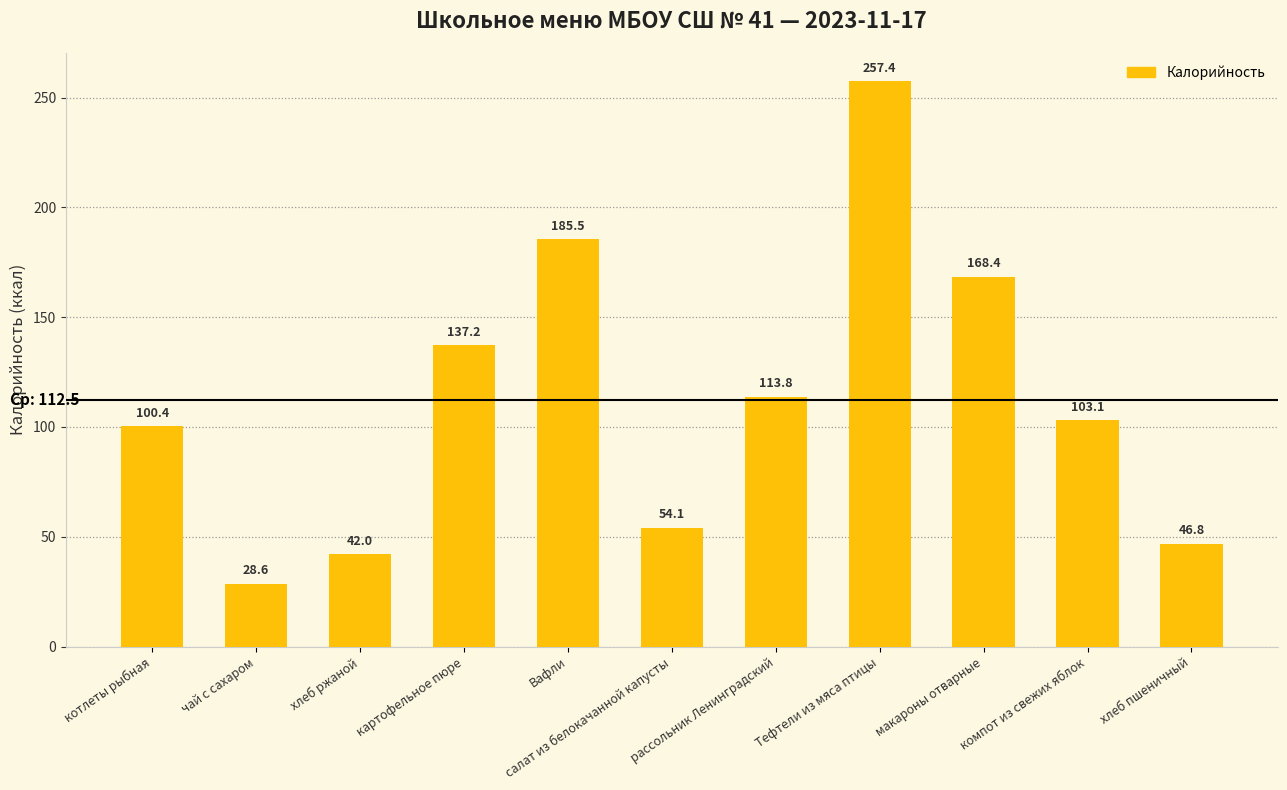

Which label corresponds to the smallest value in the chart?

чай с сахаром